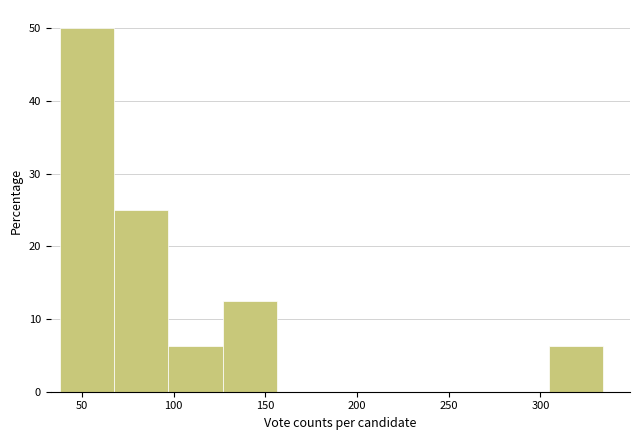

How tall is the bar that spans 95 to 125 on the x-axis? Neither the bar edges nor the heights are printed on the chart, so give them approximately, as read against the axes.

6